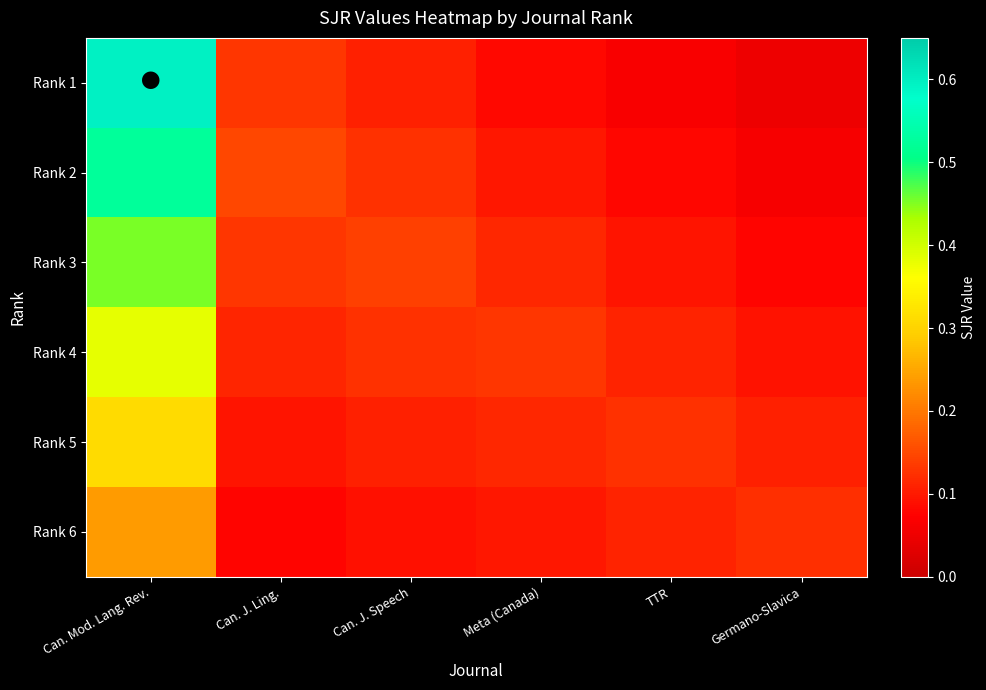

Which label corresponds to the largest value in the chart?

Can. Mod. Lang. Rev.